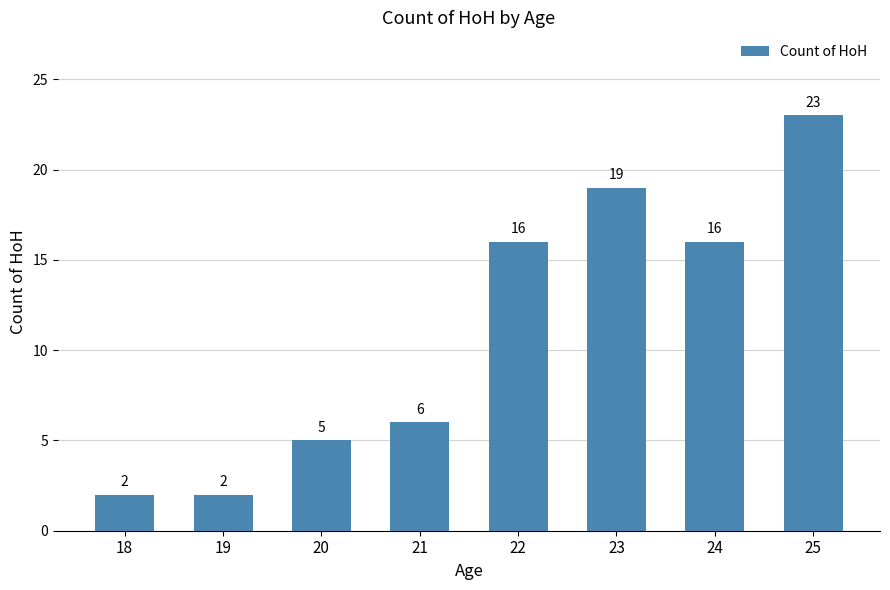

What is the greatest value displayed?

23